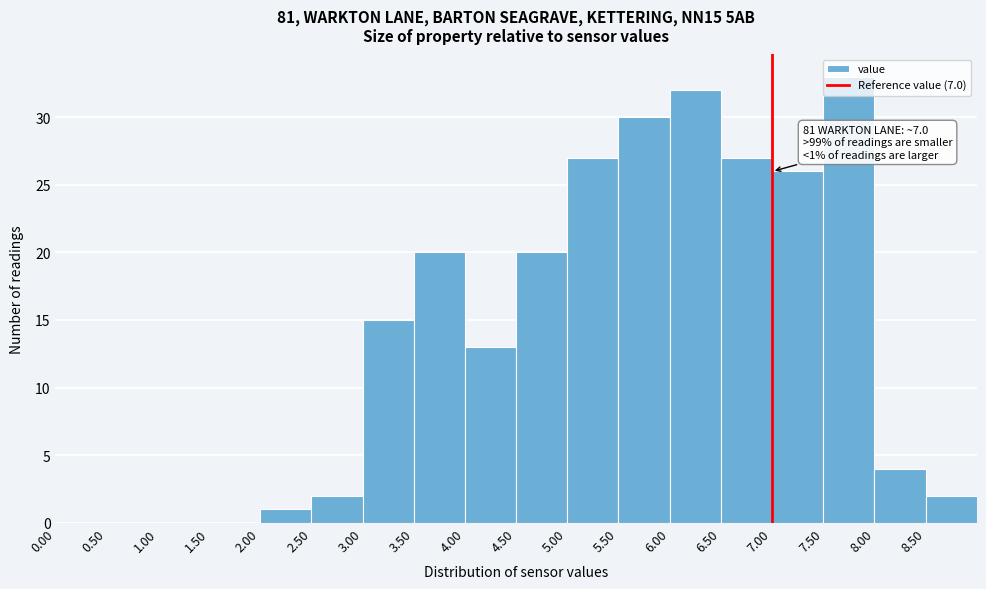

Which range on the x-axis has the tallest bar?

7.5 to 8.0